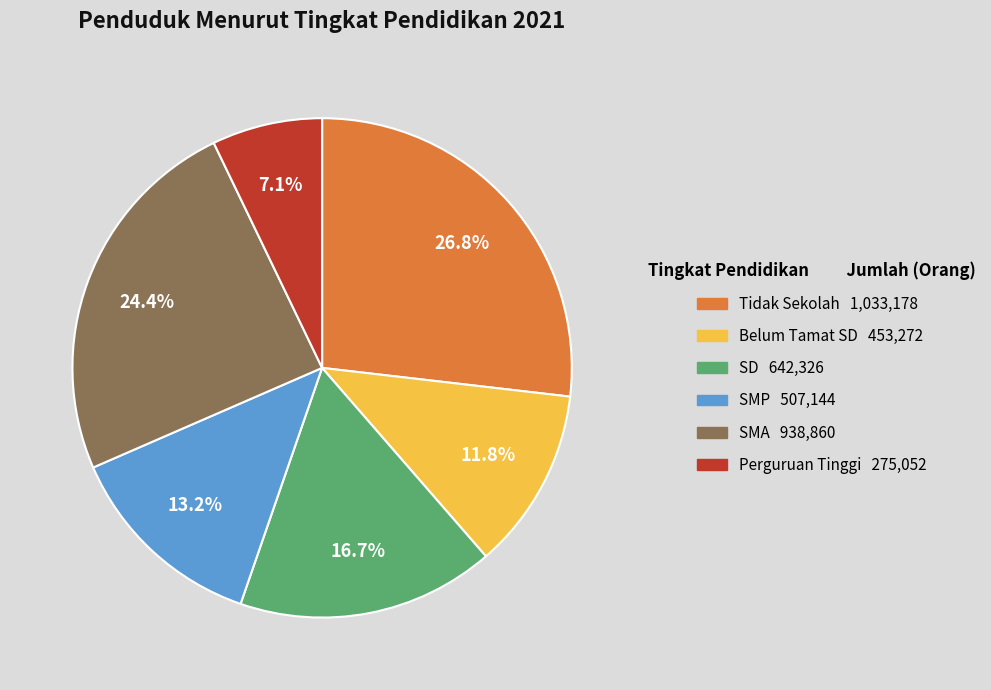

What is the ratio of the value at SMP to the value at SD?

0.8